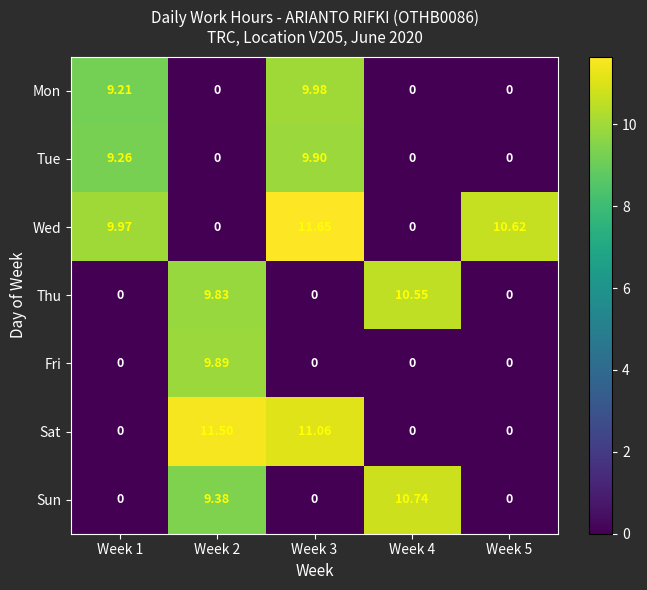

Rank the series by their maximum value, from highest to lowest.

Wed, Sat, Sun, Thu, Mon, Tue, Fri